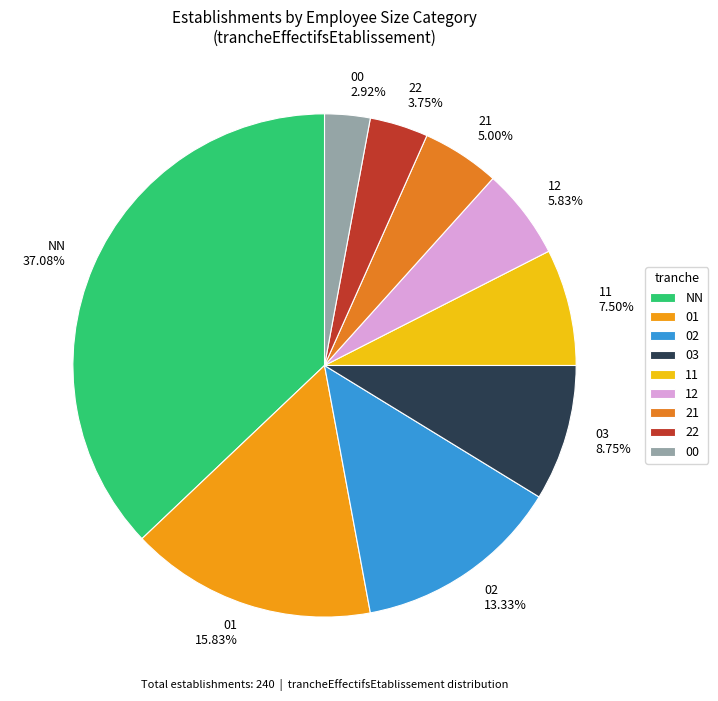

Combined, do 03 and 22 account for over 50%?

No